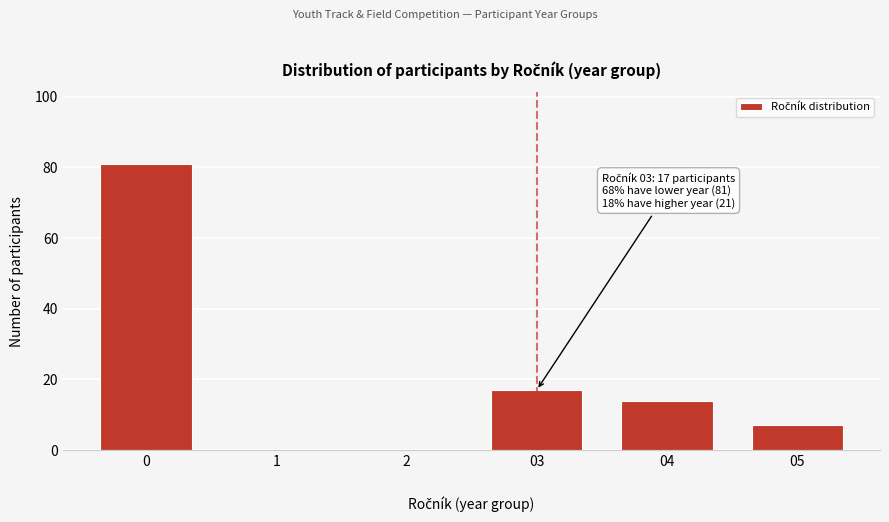

What is the sum of all values?

119